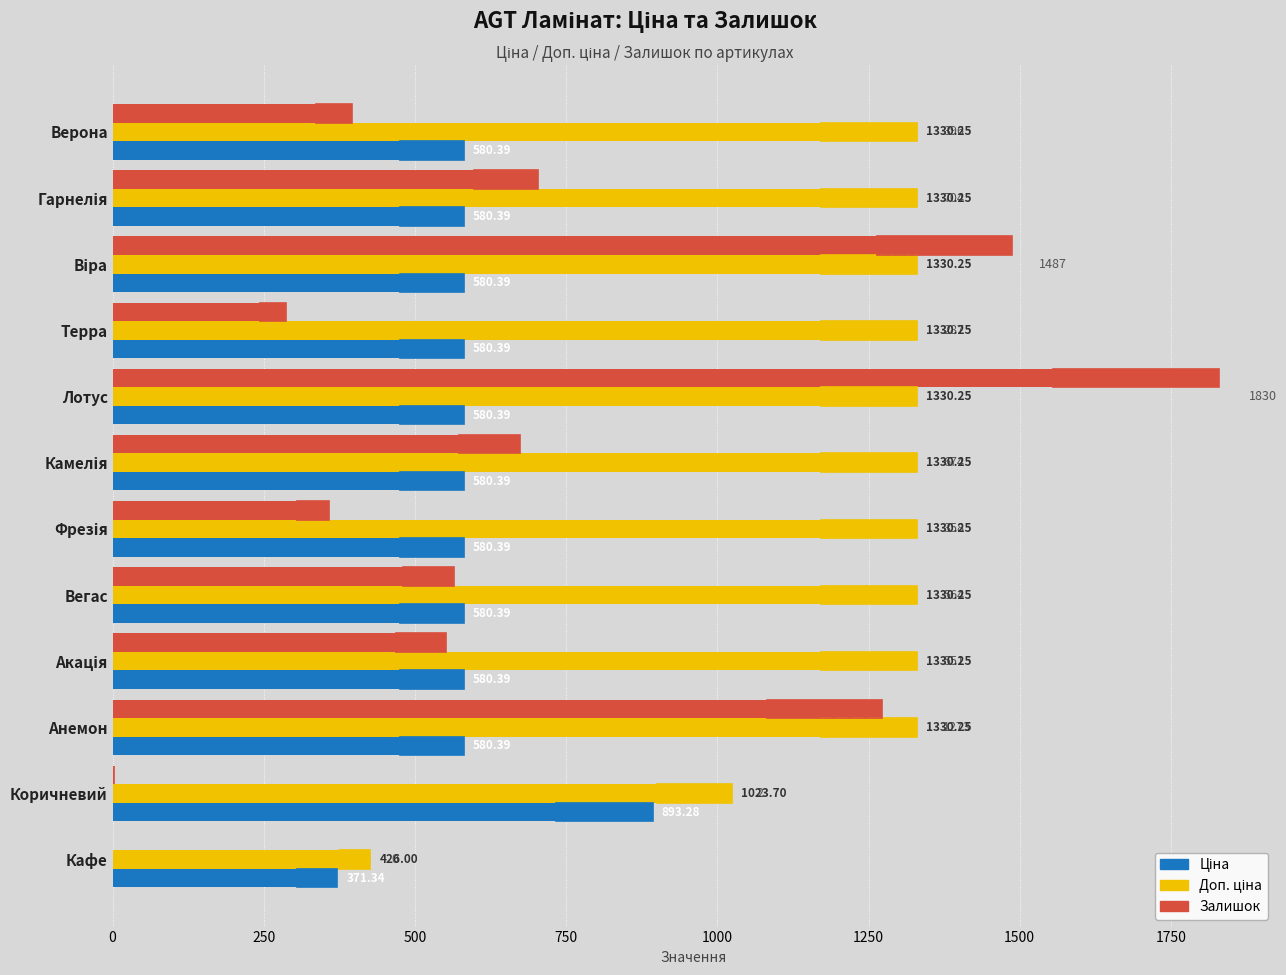

What is the average value of the Ціна series?

589.0